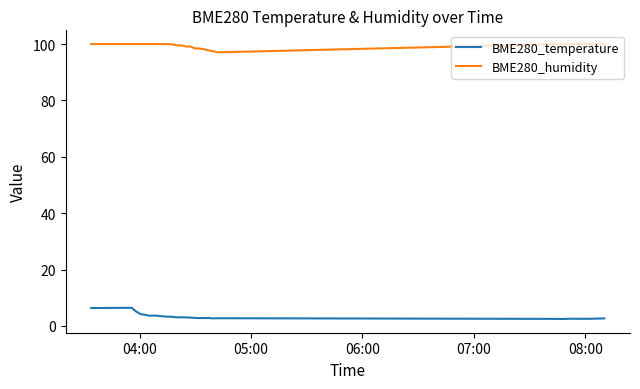

What is the greatest value displayed?

100.0